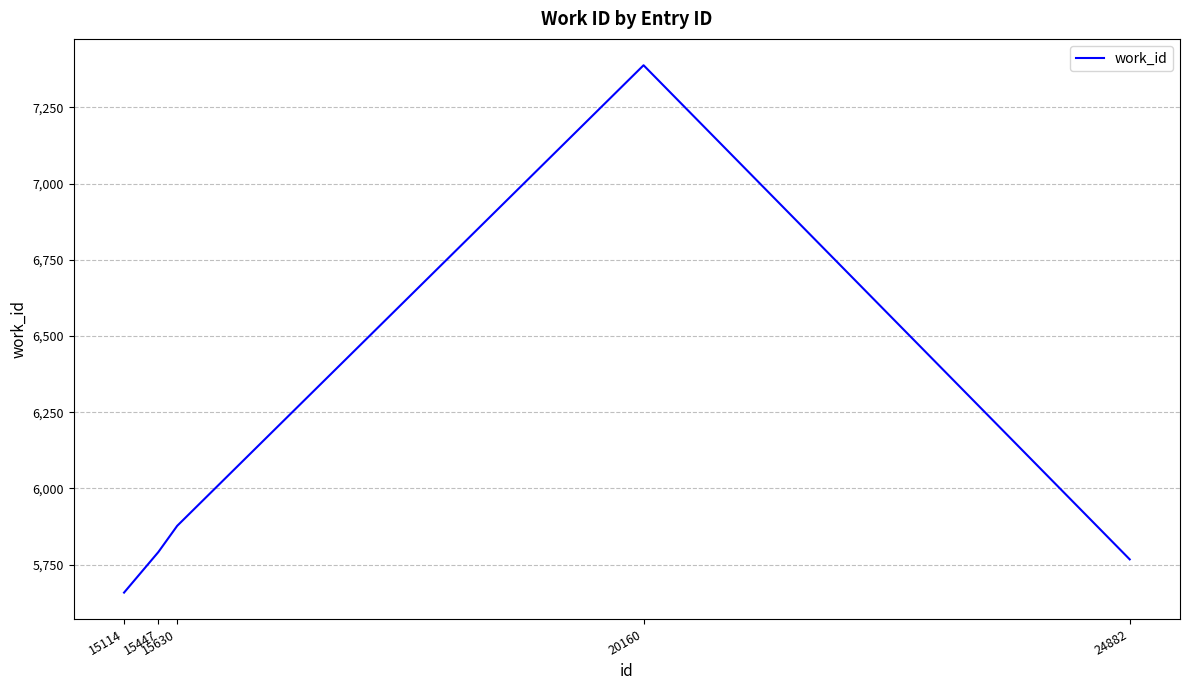

Count the number of categories in the chart.

5